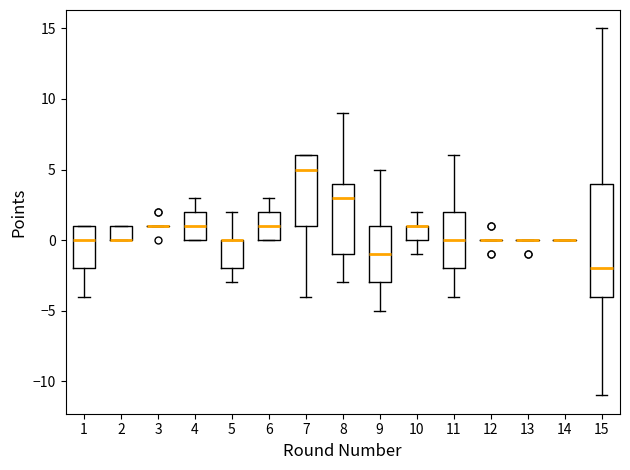

Reading left to right, transcribe this box plot: for each box, give where its median line is, the range the box spans, and where its two whiskers end, as read against the y-axis. The values are not printed on the chart, so give them approximately, as read against the axis.

1: median 0, box -2 to 1, whiskers -4 to 1
2: median 0 (drawn on the box's lower edge), box 0 to 1, whiskers 0 to 1
3: box collapsed to a line at 1, whiskers 1 to 1
4: median 1, box 0 to 2, whiskers 0 to 3
5: median 0 (drawn on the box's upper edge), box -2 to 0, whiskers -3 to 2
6: median 1, box 0 to 2, whiskers 0 to 3
7: median 5, box 1 to 6, whiskers -4 to 6
8: median 3, box -1 to 4, whiskers -3 to 9
9: median -1, box -3 to 1, whiskers -5 to 5
10: median 1 (drawn on the box's upper edge), box 0 to 1, whiskers -1 to 2
11: median 0, box -2 to 2, whiskers -4 to 6
12: box collapsed to a line at 0, whiskers 0 to 0
13: box collapsed to a line at 0, whiskers 0 to 0
14: box collapsed to a line at 0, whiskers 0 to 0
15: median -2, box -4 to 4, whiskers -11 to 15